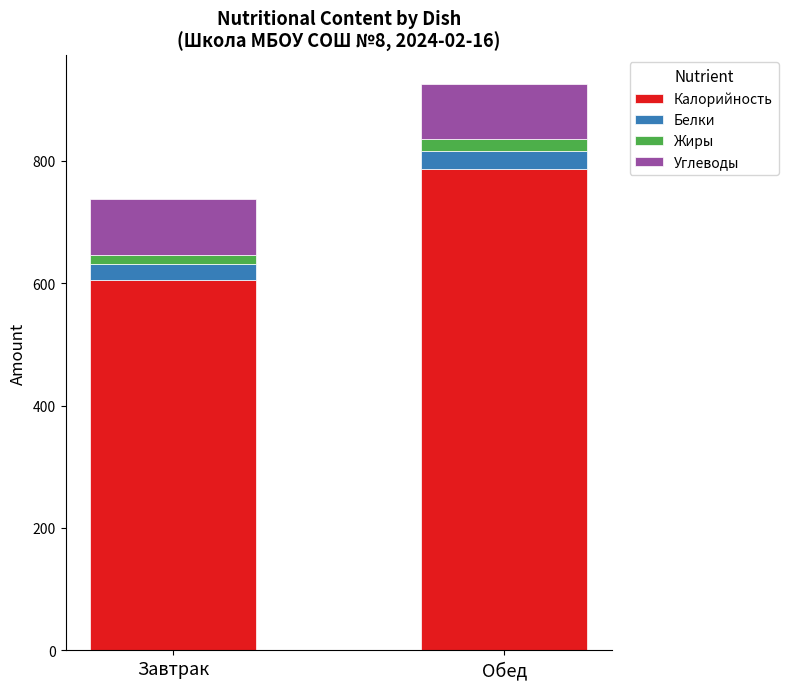

Reading left to right, transcribe the values for Калорийность.

Завтрак=605.4	Обед=786.6